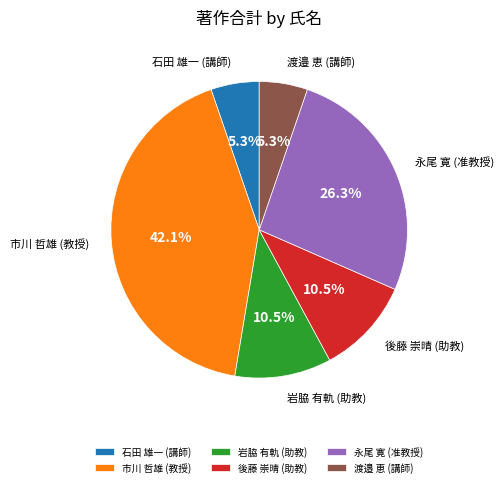

How much of the chart is everything except 渡邉 恵 (講師)?

94.7%